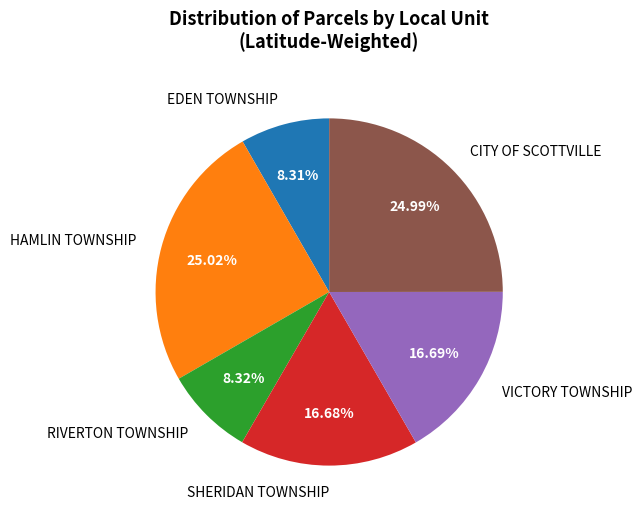

Does HAMLIN TOWNSHIP account for over 50% of the chart?

No